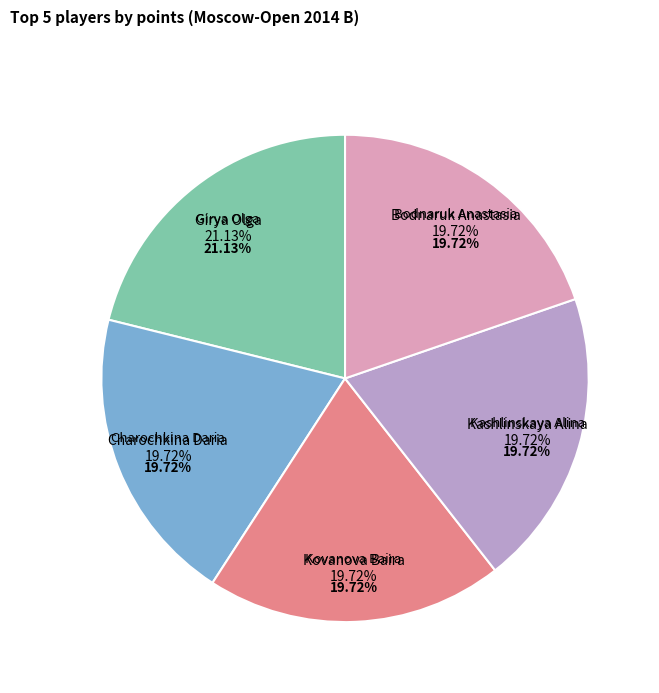

Which slice is the largest?

Girya Olga